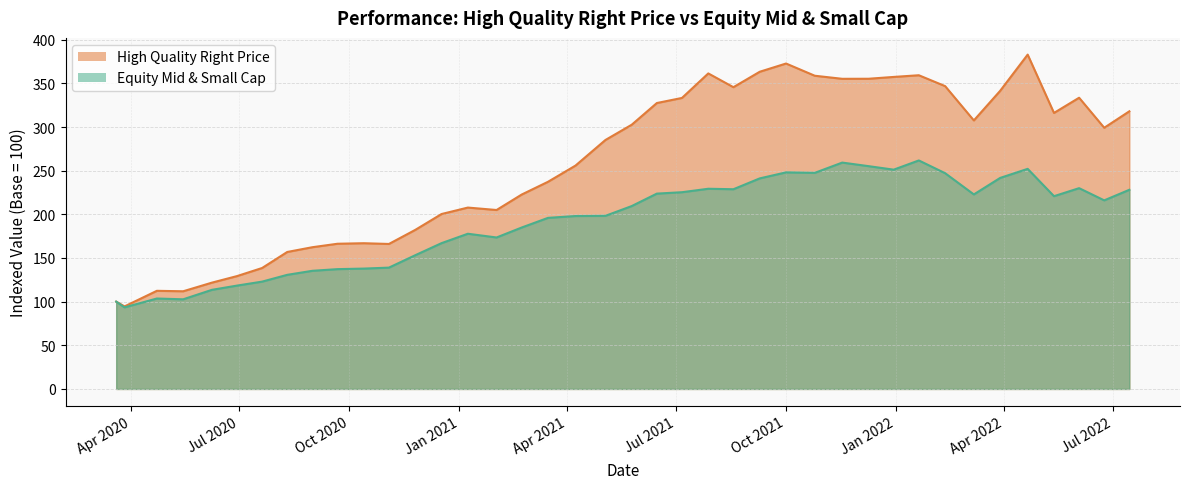

True or false: High Quality Right Price and Equity Mid & Small Cap intersect in this chart.

False